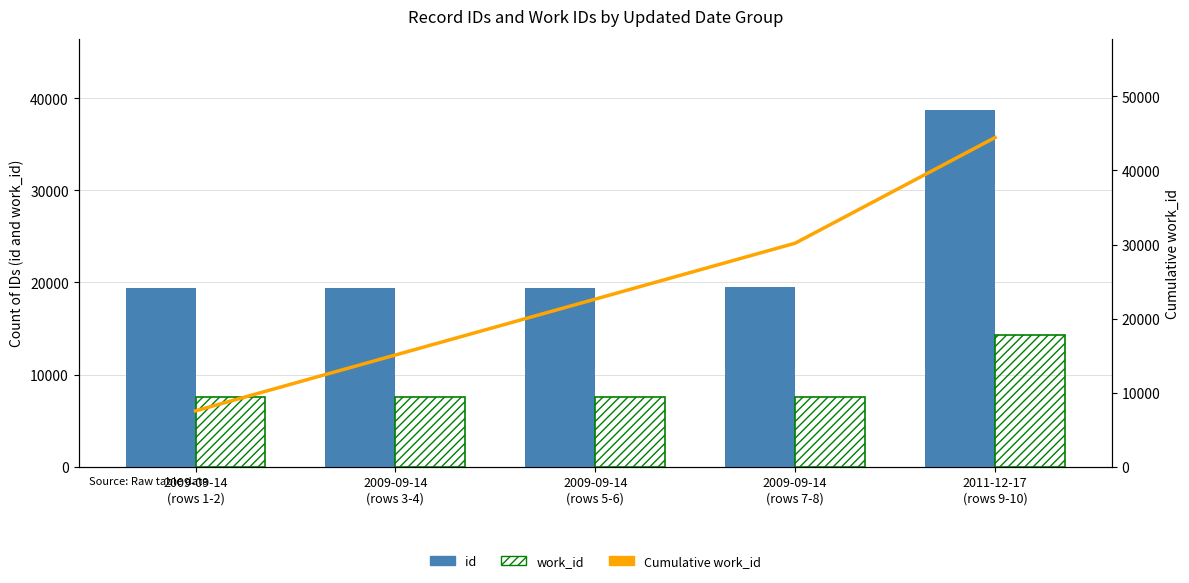

Between 2009-09-14
(rows 3-4) and 2011-12-17
(rows 9-10), which is larger?

2011-12-17
(rows 9-10)